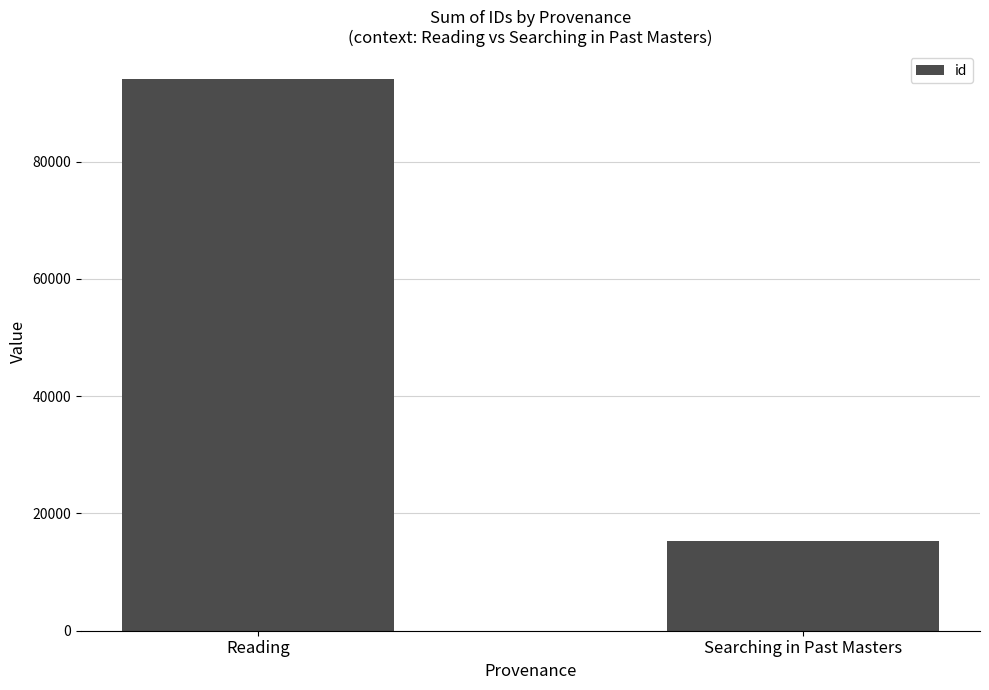

Reading left to right, what are all the values shown in this chart?

Reading=94150	Searching in Past Masters=15304